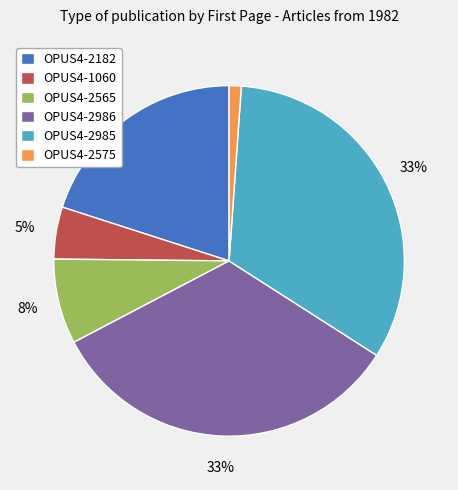

To the nearest percent, what is the difference between the largest and smallest slice percentages?

32%